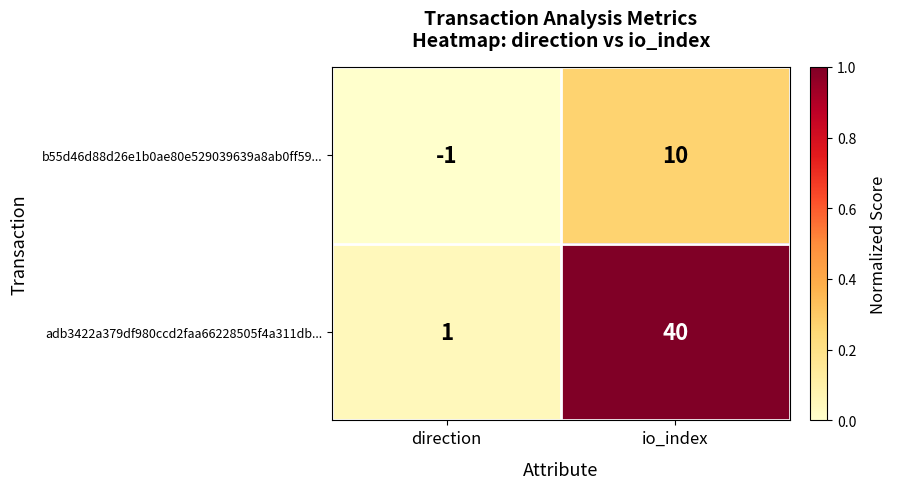

What is the difference between the maximum and minimum values in the adb3422a379df980ccd2faa66228505f4a311db... series?

39